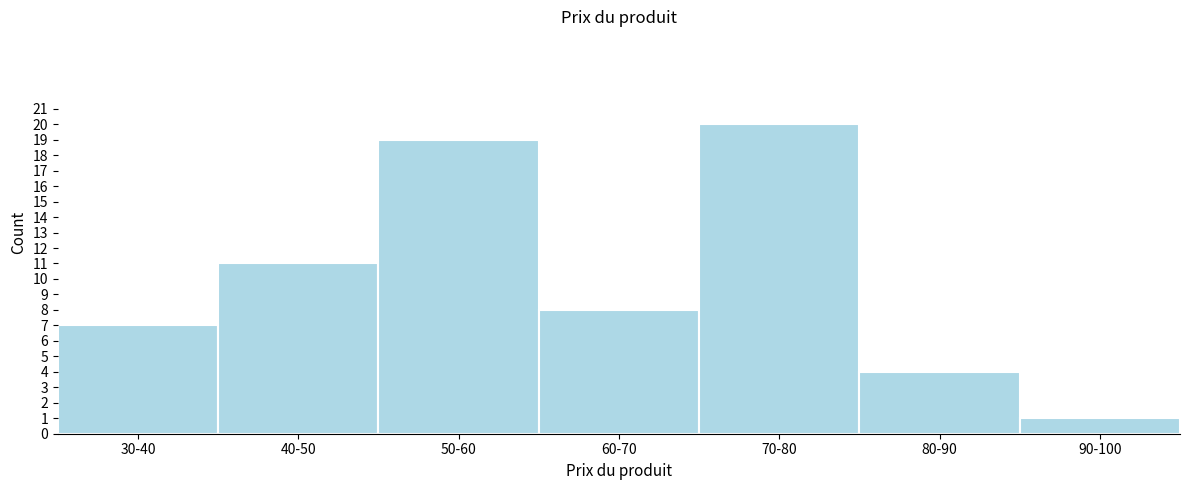

Reading right to left, list all the values displayed in this chart.

1	4	20	8	19	11	7